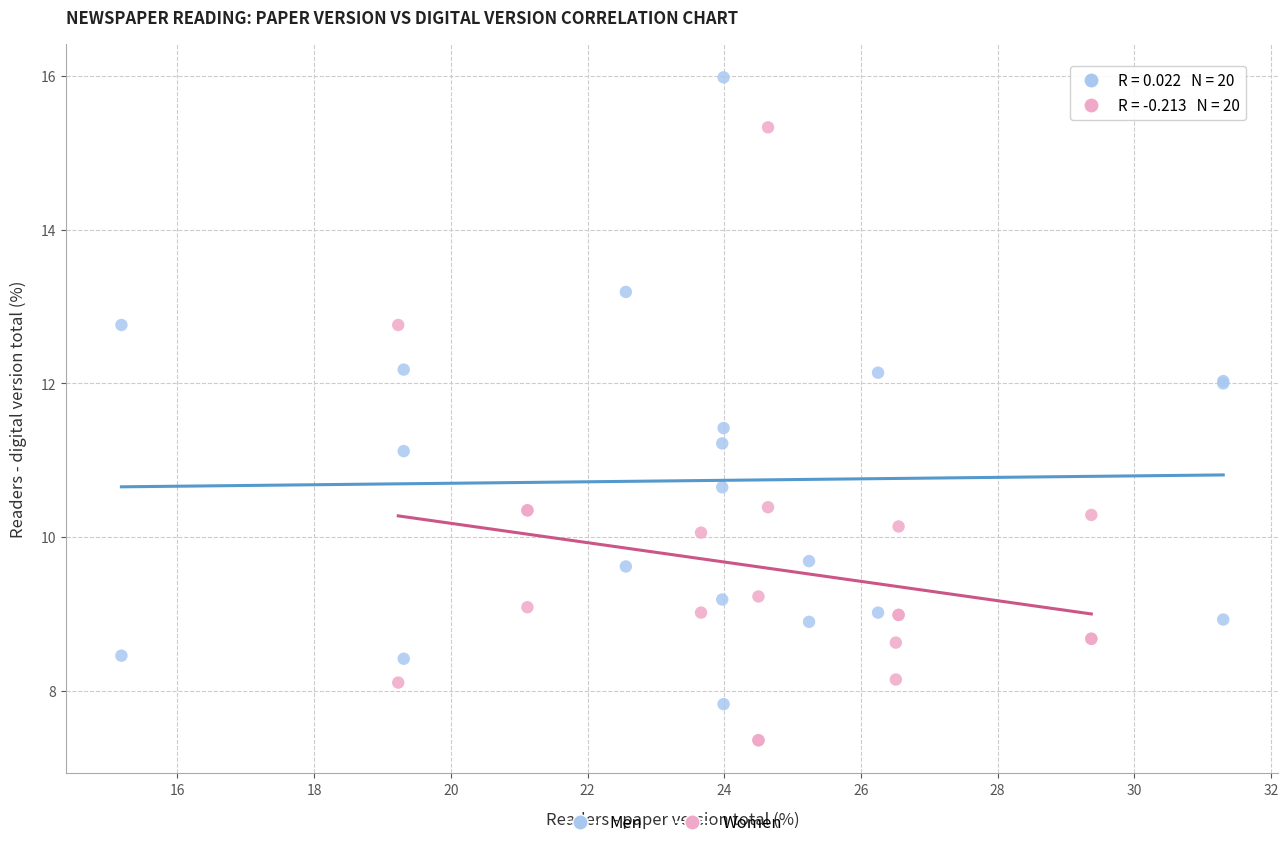

Which series contains the highest Y value?

Men